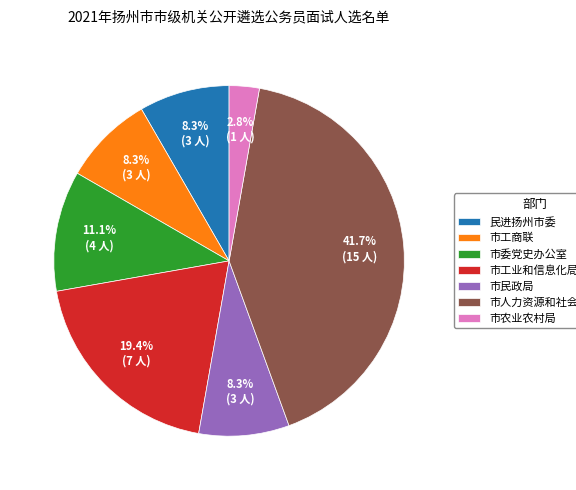

To the nearest percent, what percentage of the pie is 市民政局?

8%